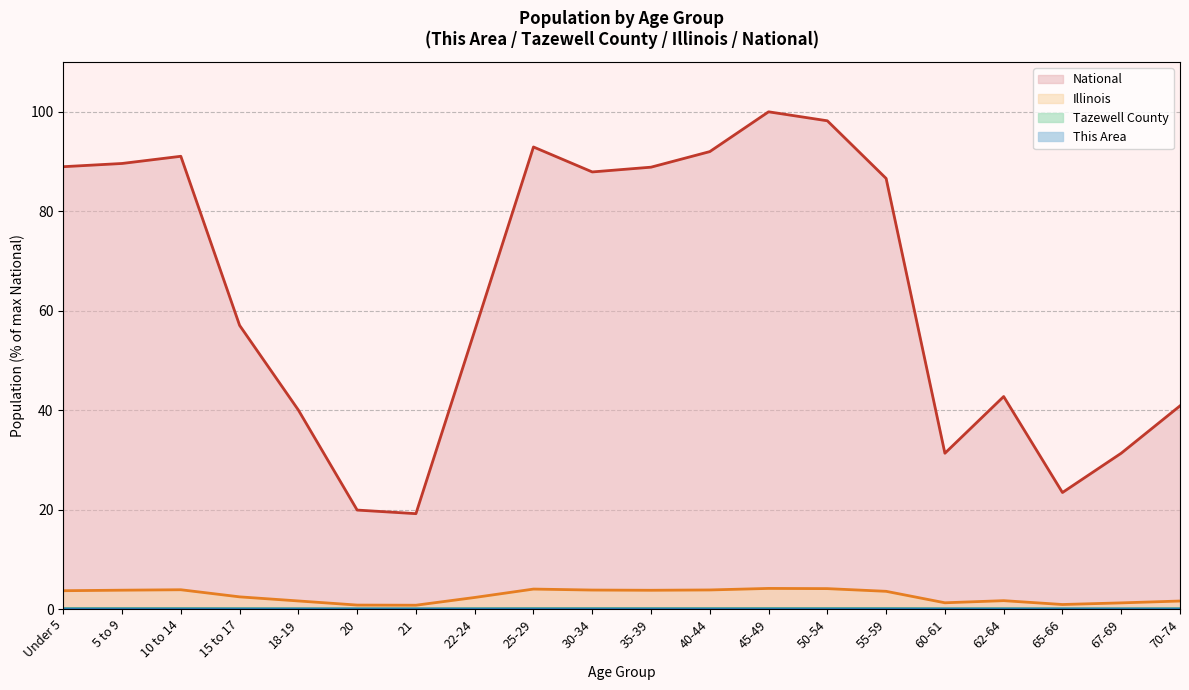

True or false: Tazewell County has more than 1 interior local peaks.

True